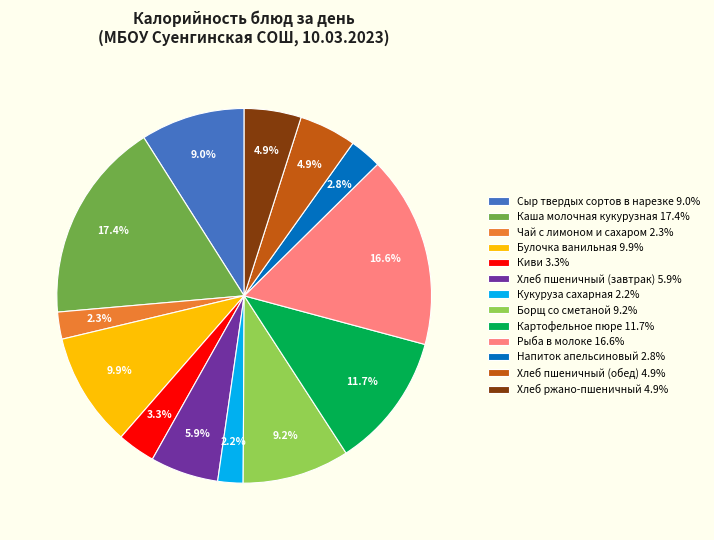

How many slices are in this pie chart?

13